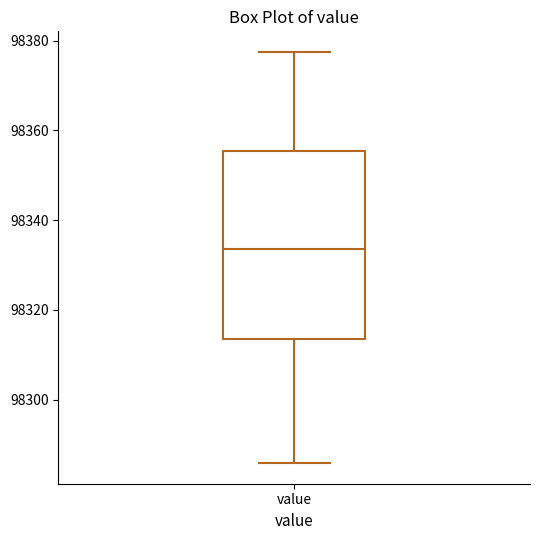

Transcribe this box plot: give where the median line is, the range the box spans, and where the two whiskers end, as read against the y-axis. The values are not printed on the chart, so give them approximately, as read against the axis.

median 98334, box 98314 to 98356, whiskers 98286 to 98378